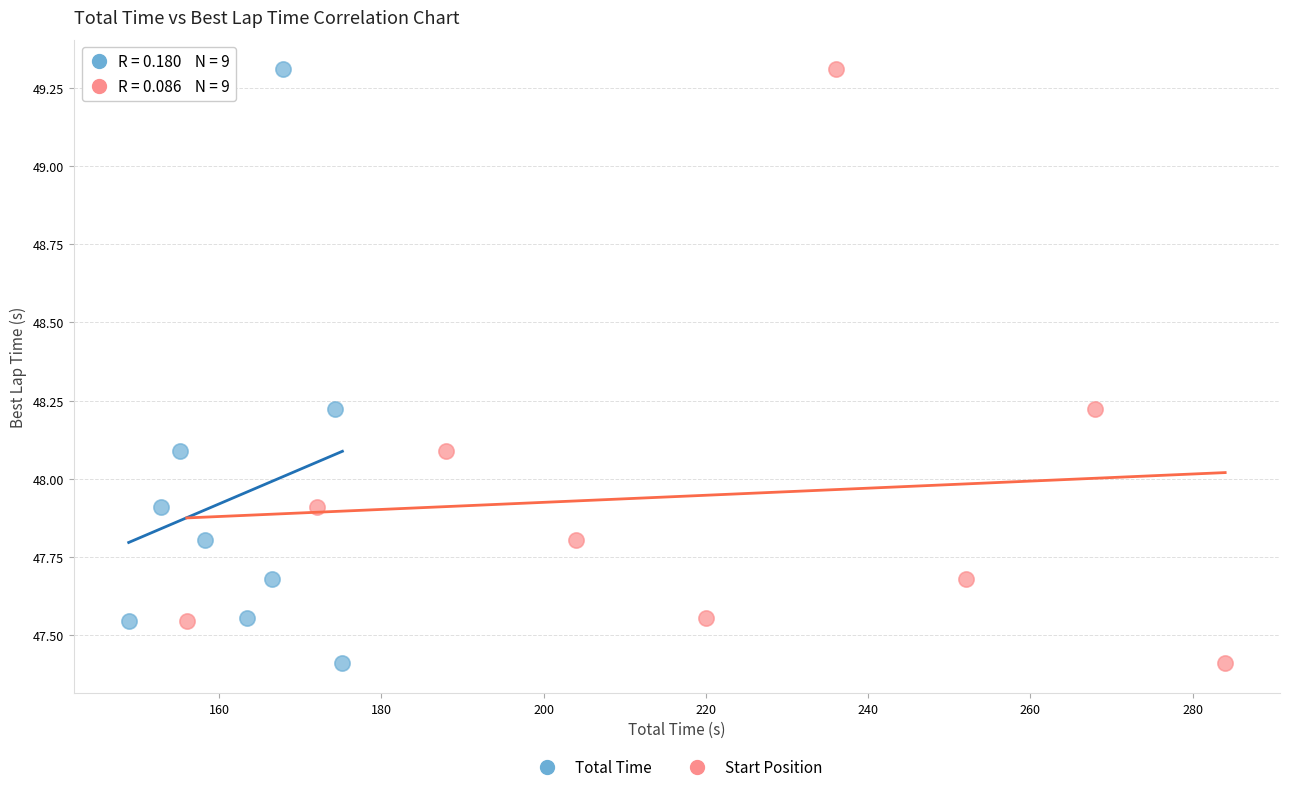

What are all the series names shown in the legend?

Total Time, Start Position